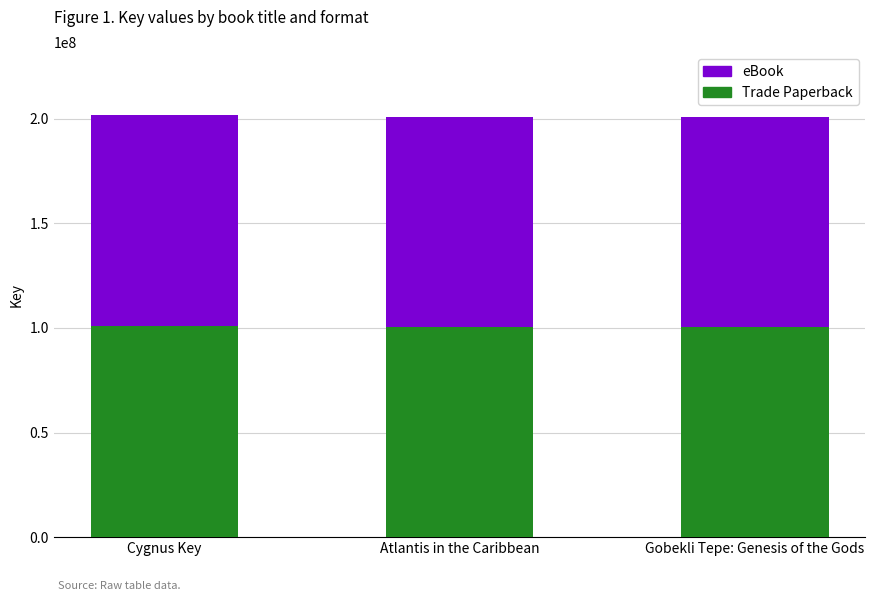

Are the bars horizontal?

No